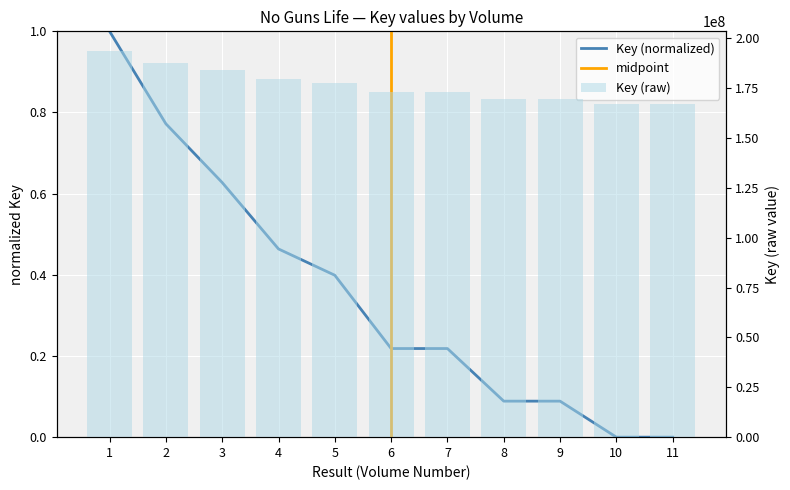

Which has a higher value, 8 or 2?

2